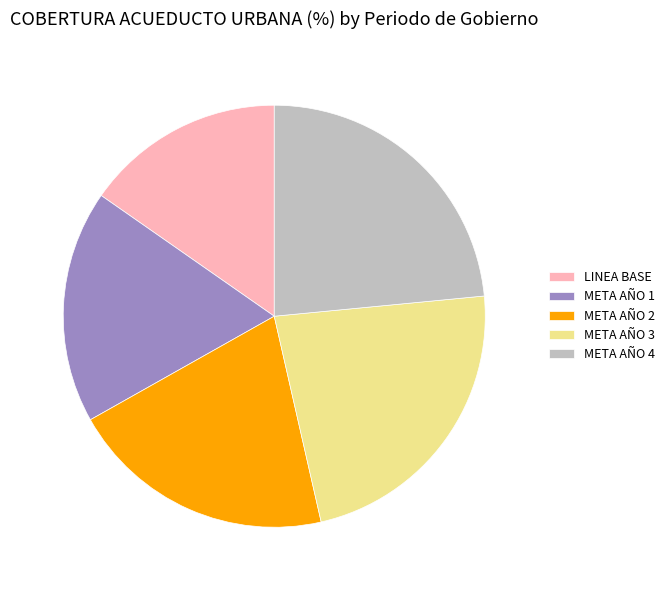

Which slice is the largest?

META AÑO 4